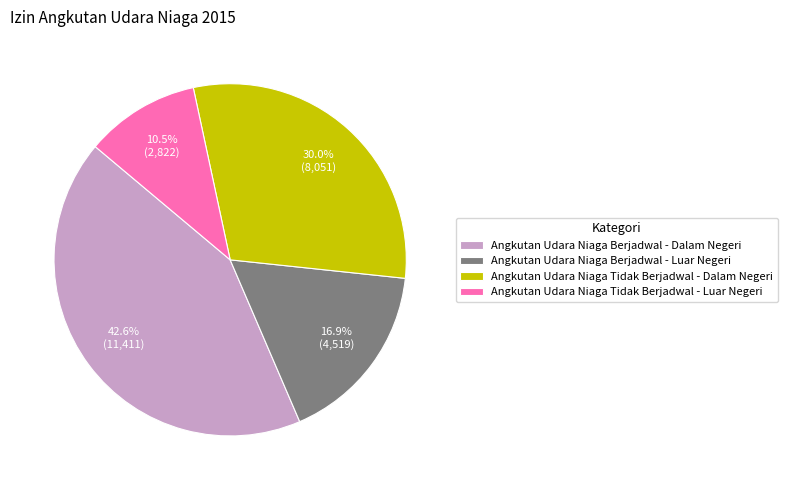

What percentage is NOT represented by Angkutan Udara Niaga Tidak Berjadwal - Dalam Negeri?

70.0%